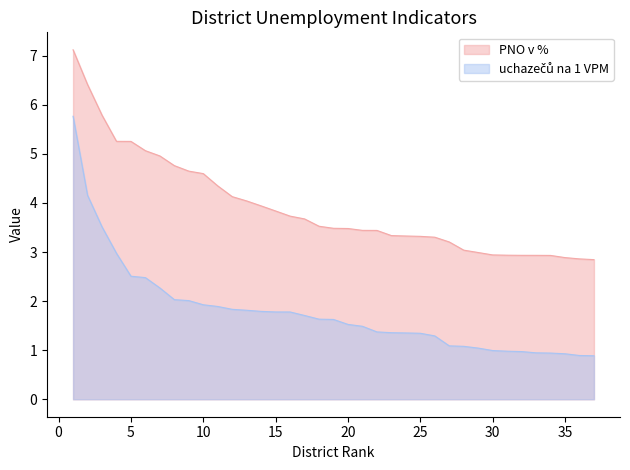

What is the difference between the second highest and minimum values in the uchazečů na 1 VPM series?

3.3